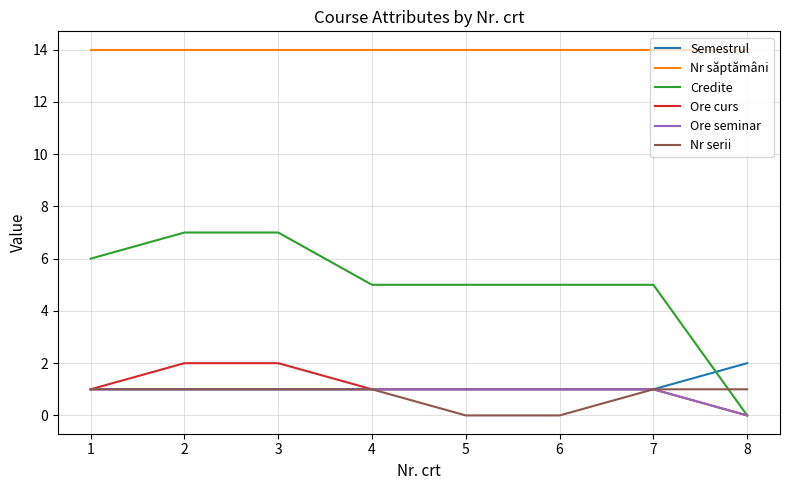

The value of Ore curs at 1 is 1. True or false?

True